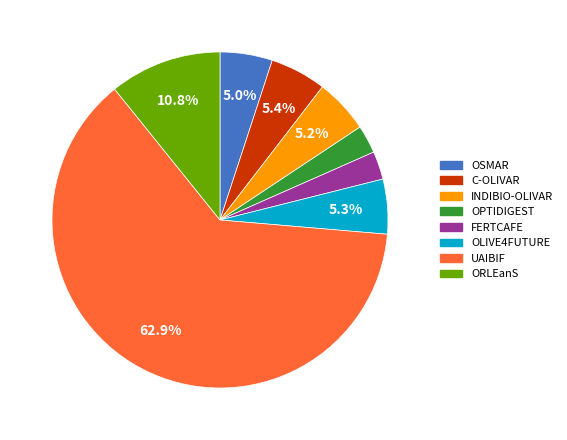

True or false: OPTIDIGEST accounts for 3% of the total.

True